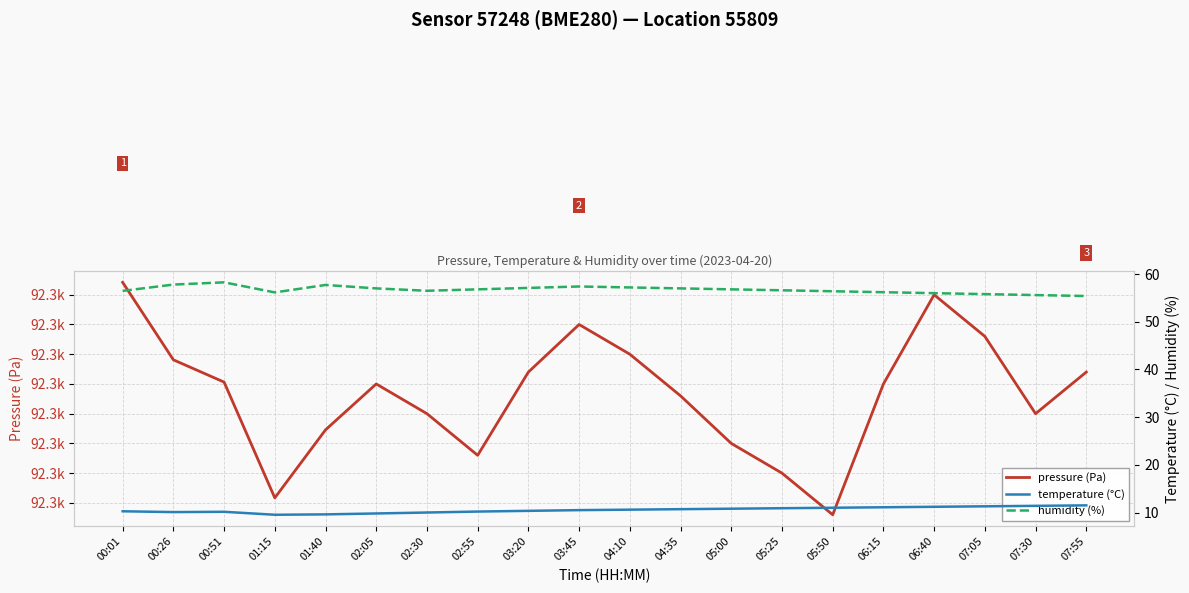

How many lines are shown in the chart?

3